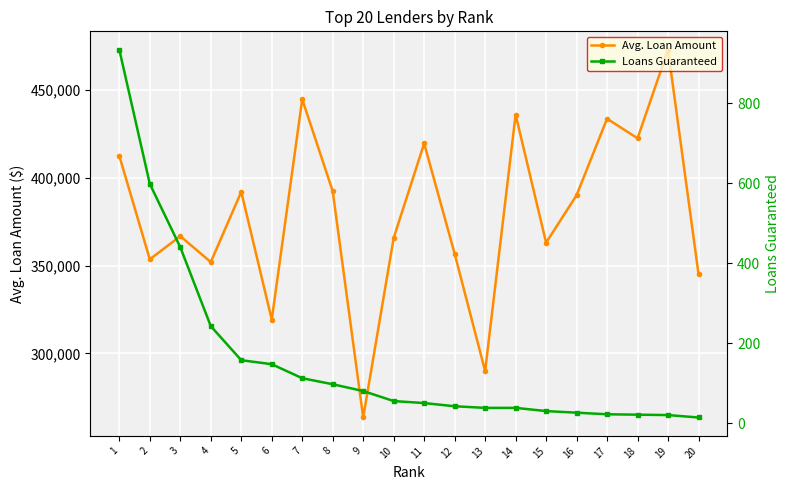

Is it true that Loans Guaranteed equals 82 at 10?

False